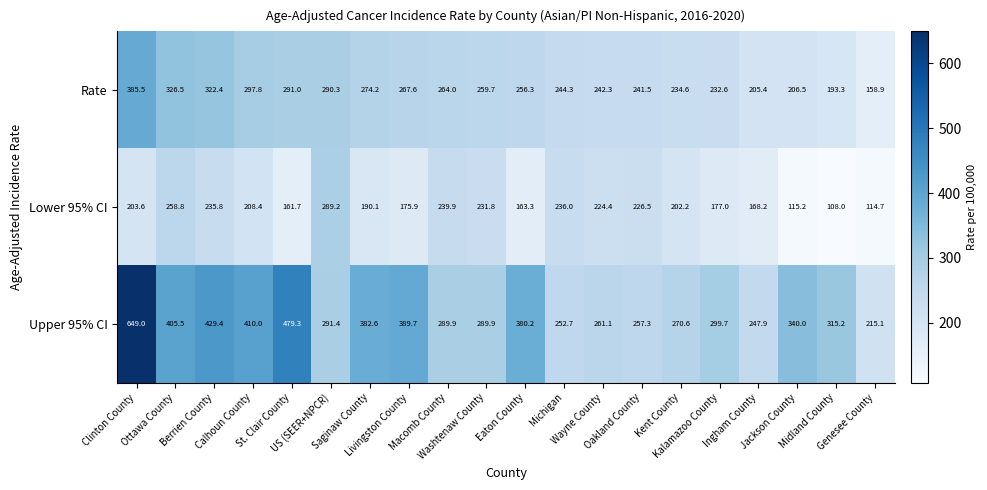

Count the number of data series in this chart.

3